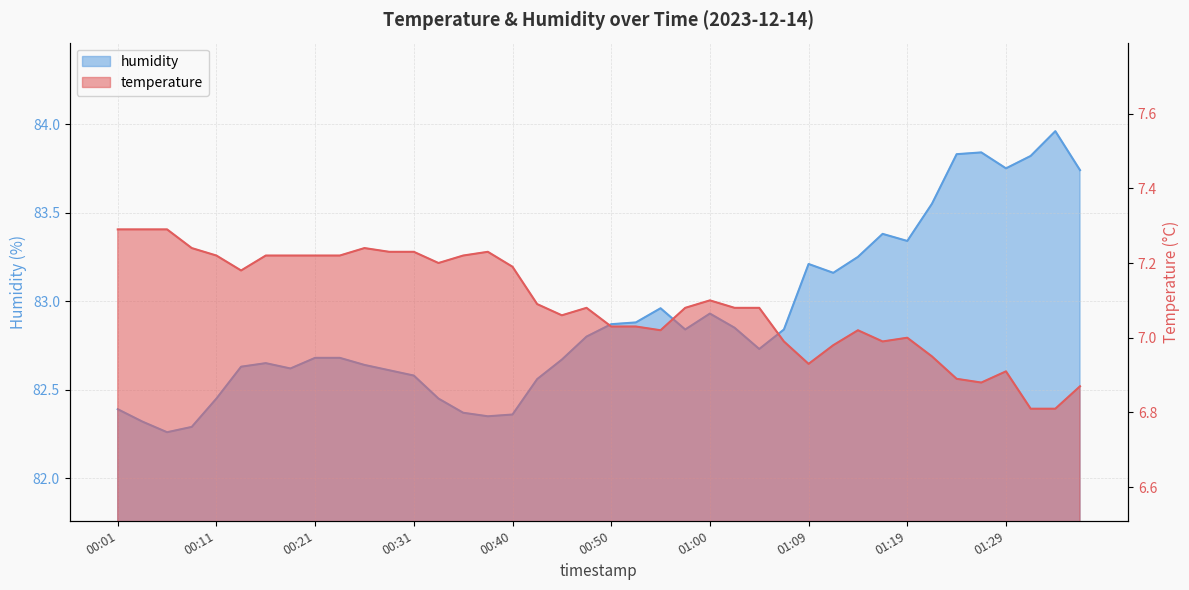

How many interior local valleys does the temperature series have?

7